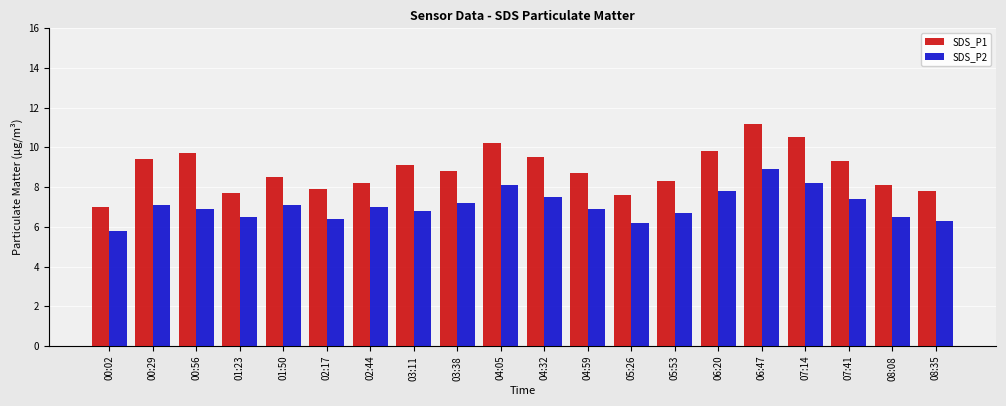

Reading left to right, list all the values displayed in this chart.

SDS_P1: 00:02=7.0	00:29=9.4	00:56=9.7	01:23=7.7	01:50=8.5	02:17=7.9	02:44=8.2	03:11=9.1	03:38=8.8	04:05=10.2	04:32=9.5	04:59=8.7	05:26=7.6	05:53=8.3	06:20=9.8	06:47=11.2	07:14=10.5	07:41=9.3	08:08=8.1	08:35=7.8
SDS_P2: 00:02=5.8	00:29=7.1	00:56=6.9	01:23=6.5	01:50=7.1	02:17=6.4	02:44=7.0	03:11=6.8	03:38=7.2	04:05=8.1	04:32=7.5	04:59=6.9	05:26=6.2	05:53=6.7	06:20=7.8	06:47=8.9	07:14=8.2	07:41=7.4	08:08=6.5	08:35=6.3